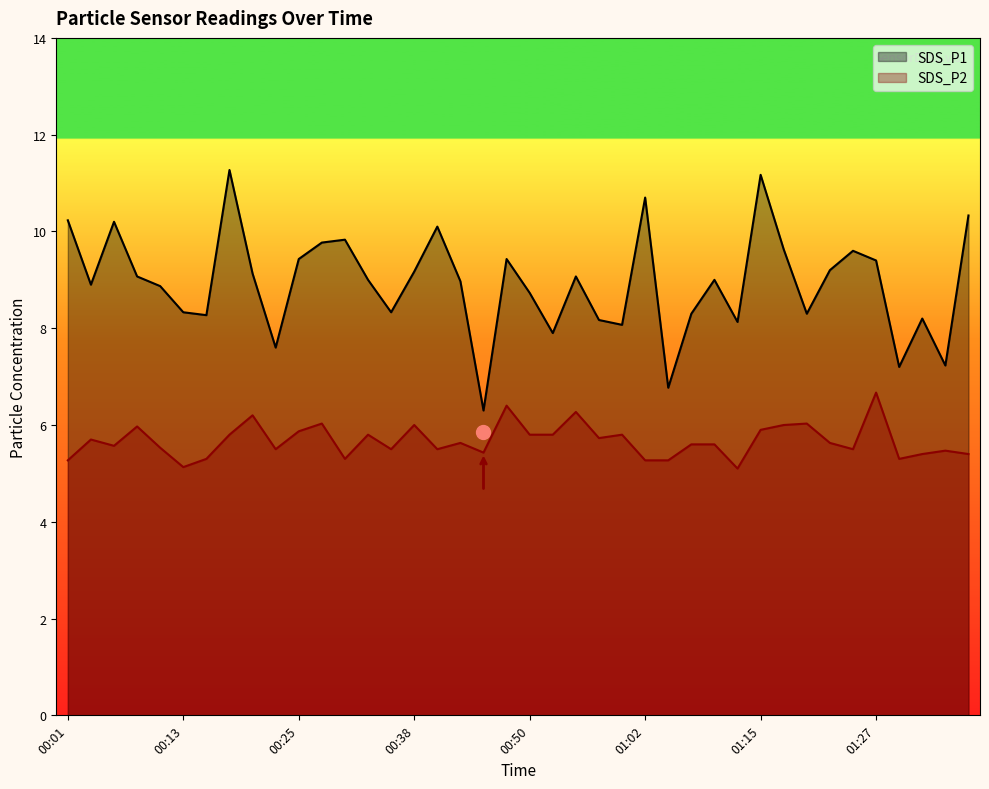

True or false: SDS_P2 has a value of 9.1 at 00:35.

False